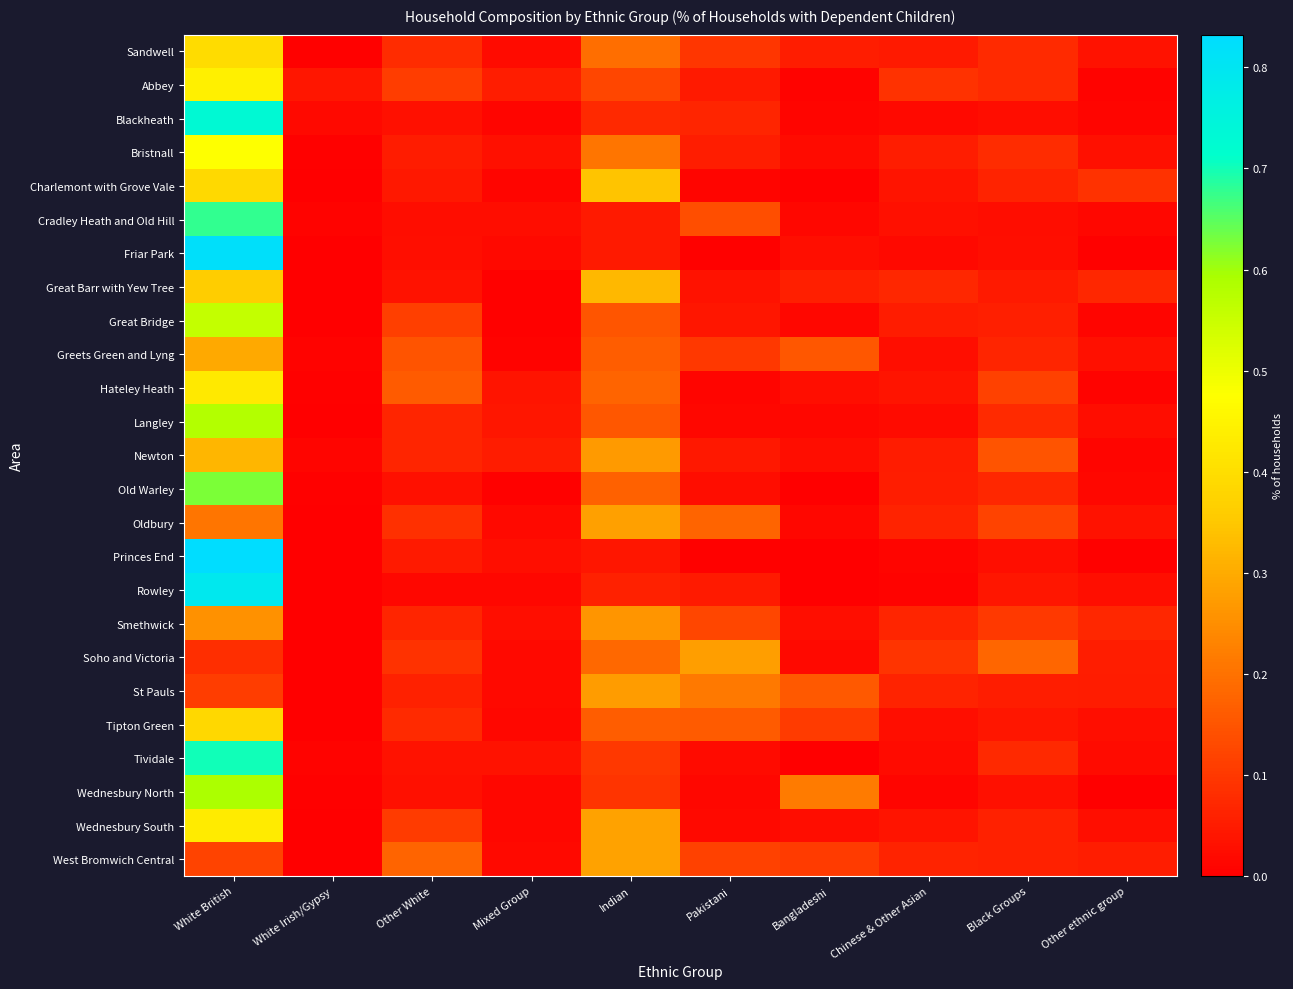

What is the maximum value shown in the chart?

0.8